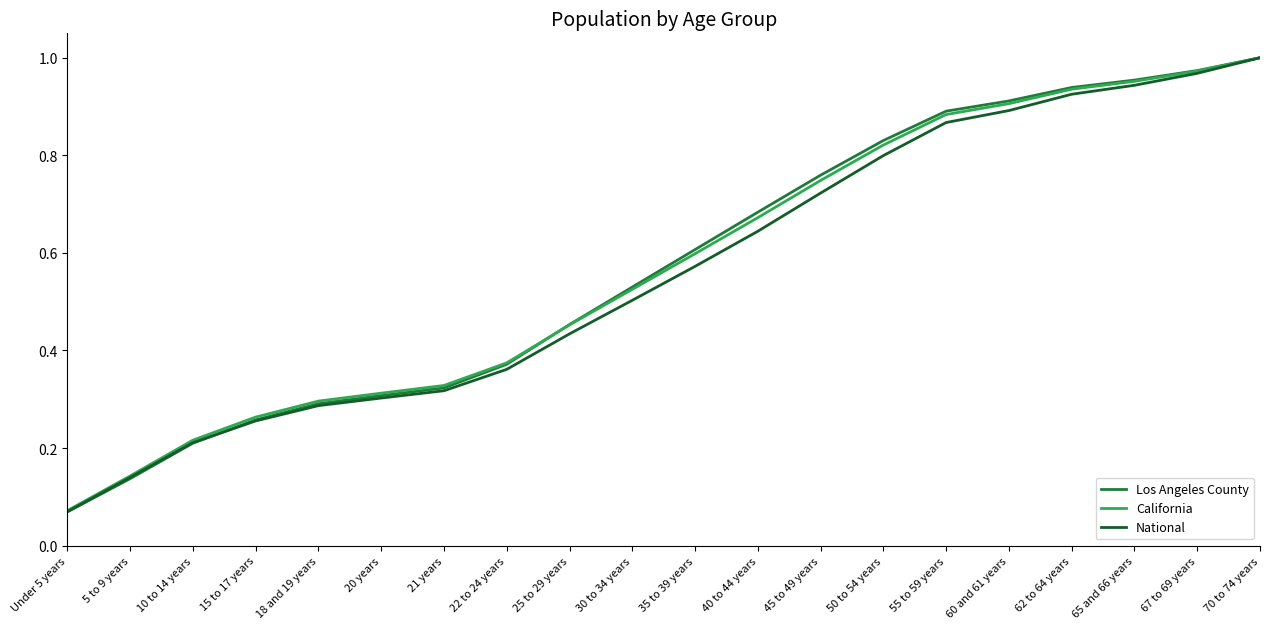

How many lines are shown in the chart?

3